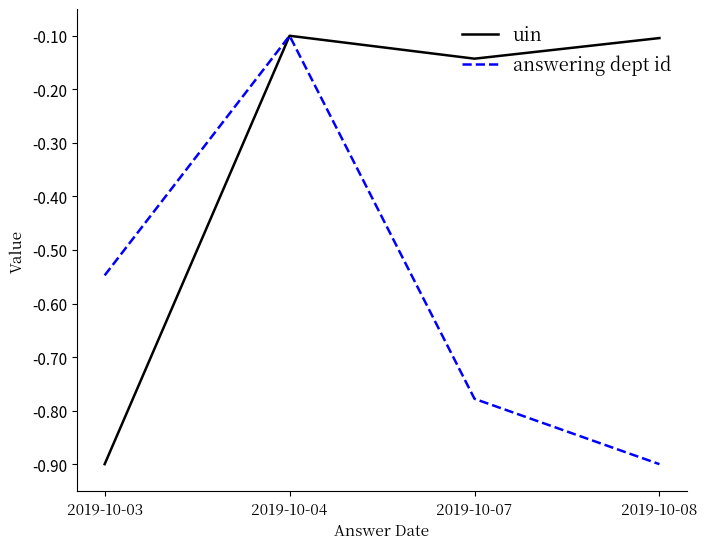

What is the sum of all answering dept id values?

-2.3